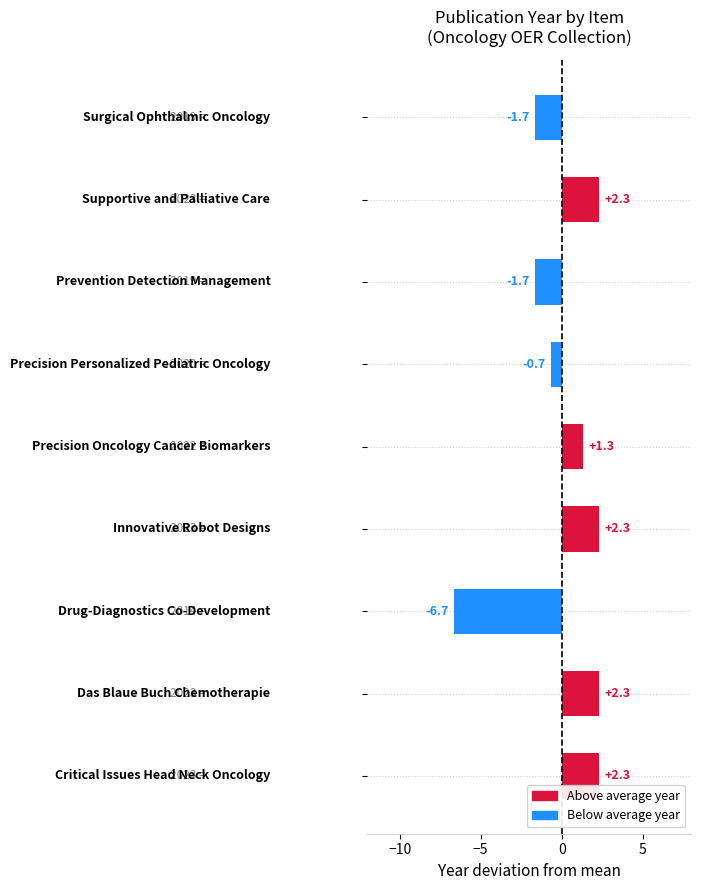

What is the difference between the second highest and minimum values?

9.0